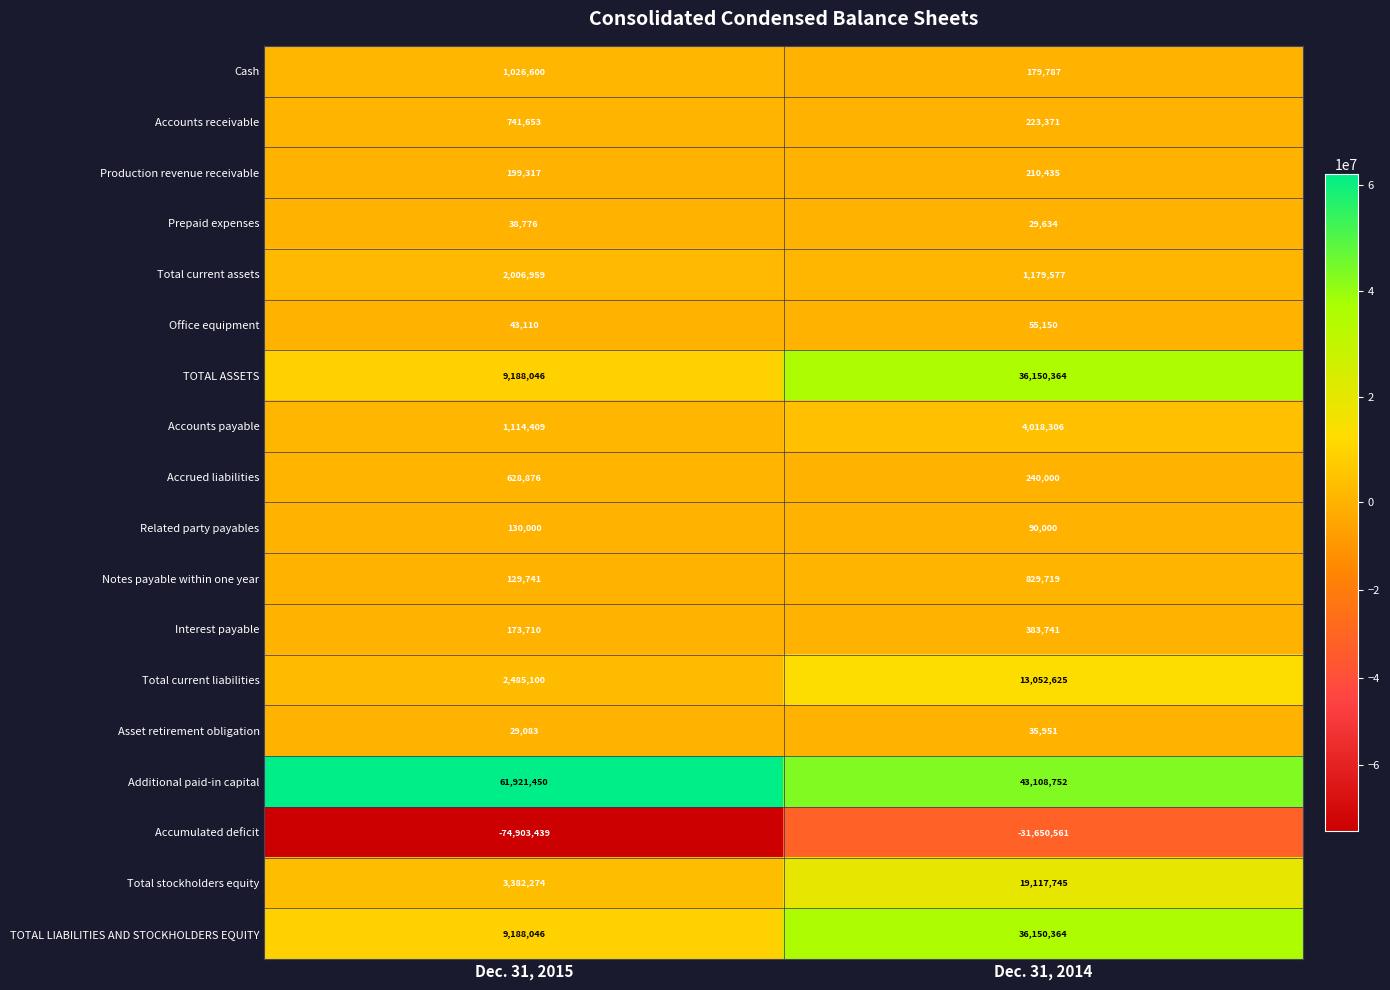

What is the difference between the Production revenue receivable values at Dec. 31, 2014 and Dec. 31, 2015?

11118